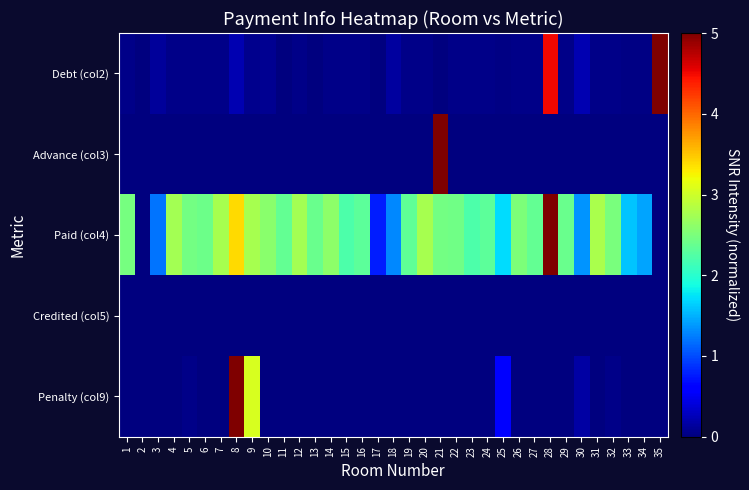

Which series has the largest total across all categories?

Paid (col4)